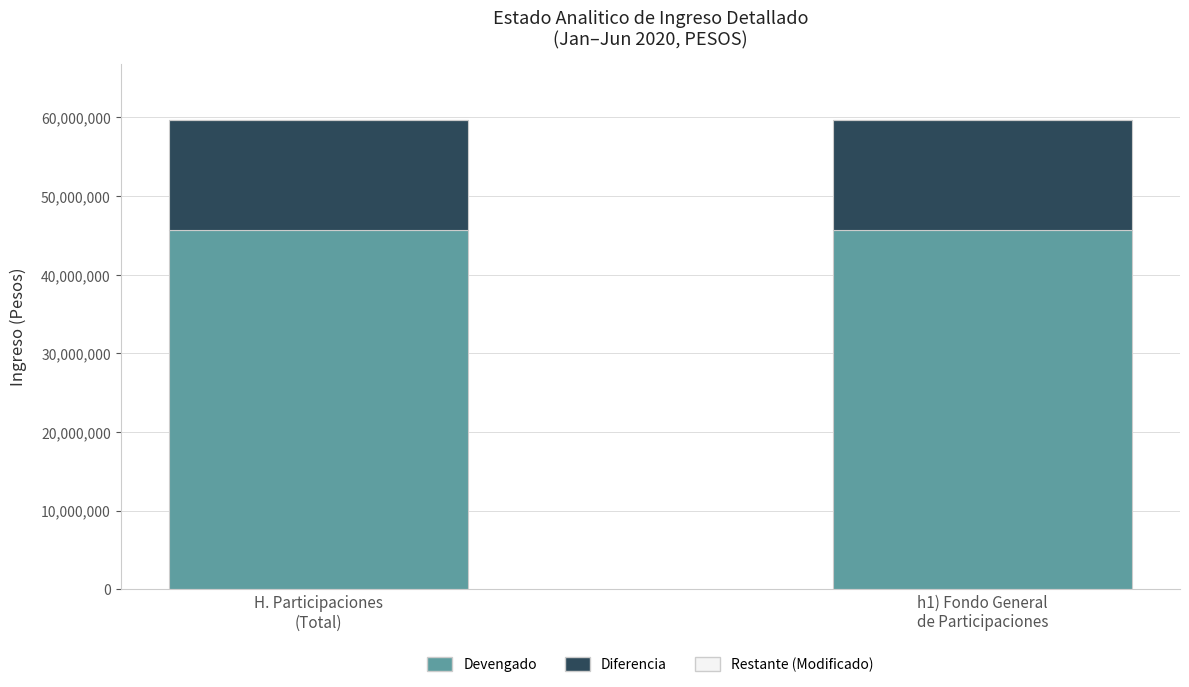

Does the chart contain any negative values?

No